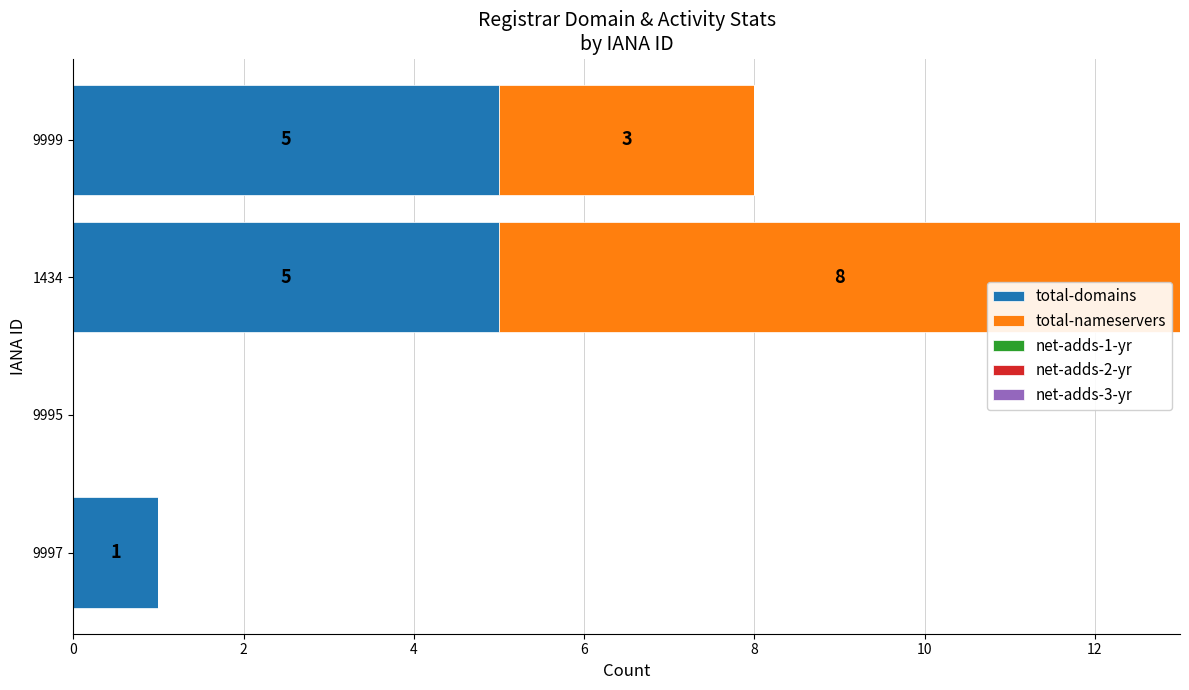

What is the maximum value for total-domains?

5